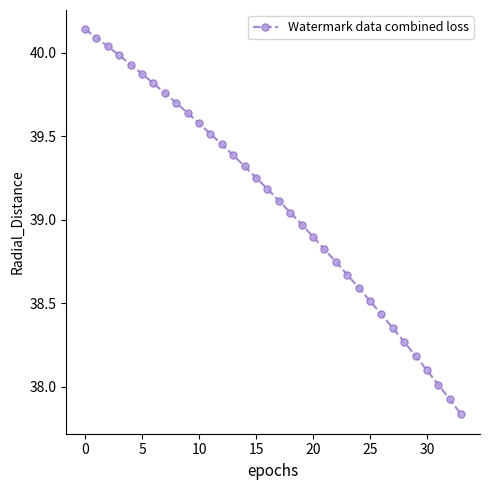

True or false: there are more than 2 points higher than both neighbors.

False